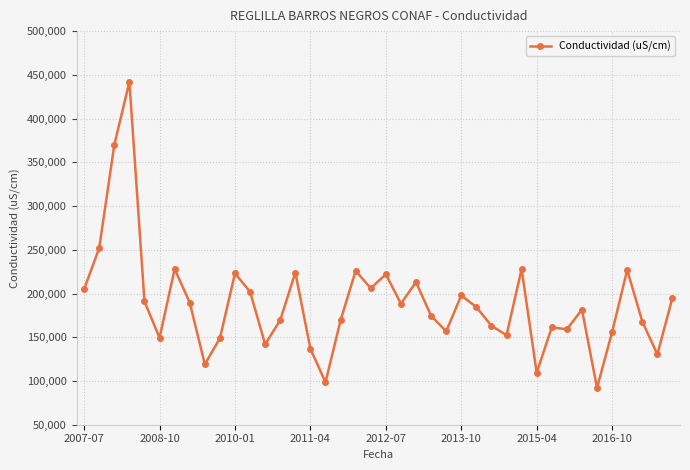

True or false: the data has more than 0 interior local peaks.

True